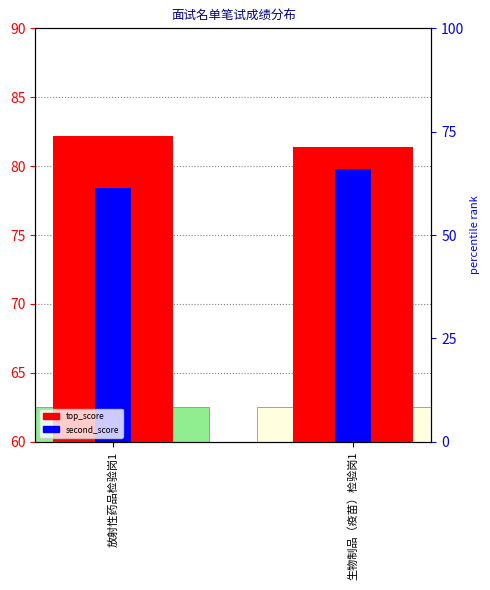

Reading left to right, list all the values displayed in this chart.

top_score: 82.2	81.4
second_score: 78.4	79.8